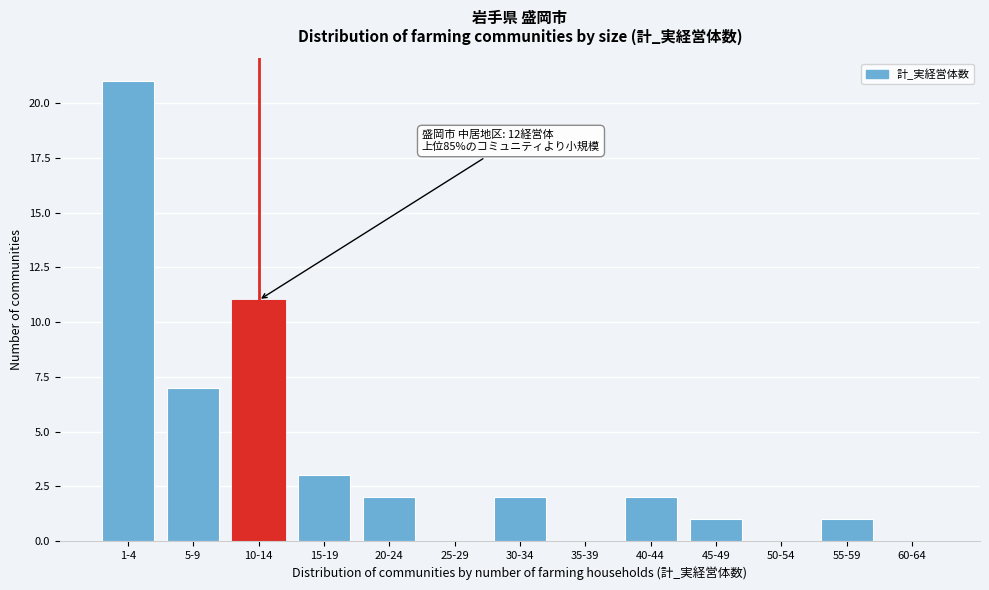

Reading left to right, list all the values displayed in this chart.

1-4=21	5-9=7	10-14=11	15-19=3	20-24=2	25-29=0	30-34=2	35-39=0	40-44=2	45-49=1	50-54=0	55-59=1	60-64=0